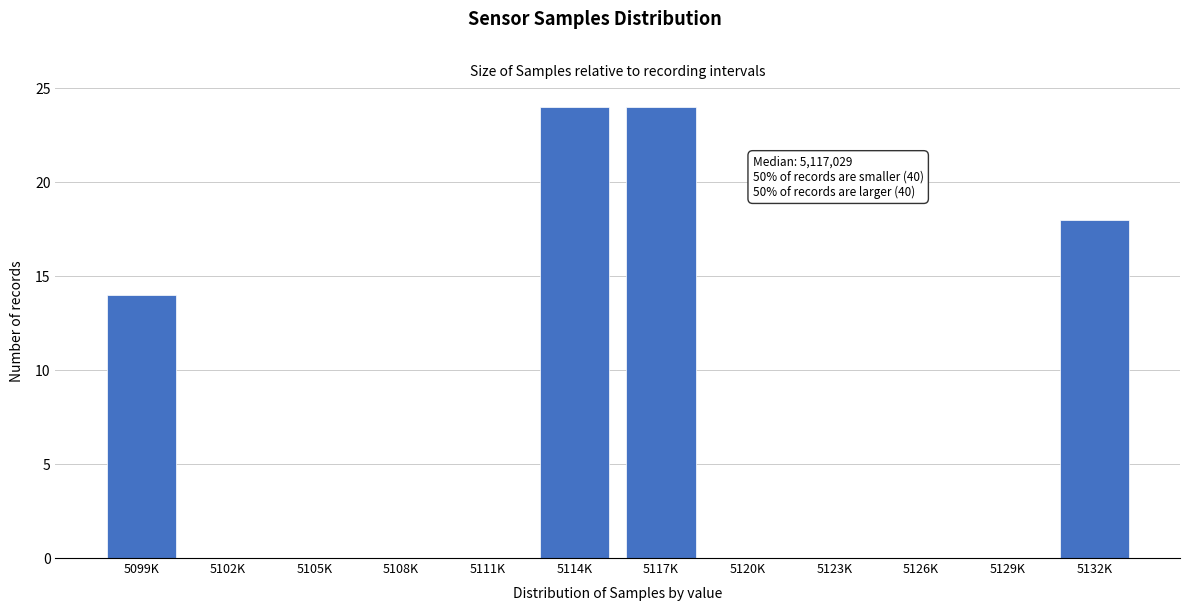

Reading left to right, what are all the values shown in this chart?

5099K=14	5102K=0	5105K=0	5108K=0	5111K=0	5114K=24	5117K=24	5120K=0	5123K=0	5126K=0	5129K=0	5132K=18